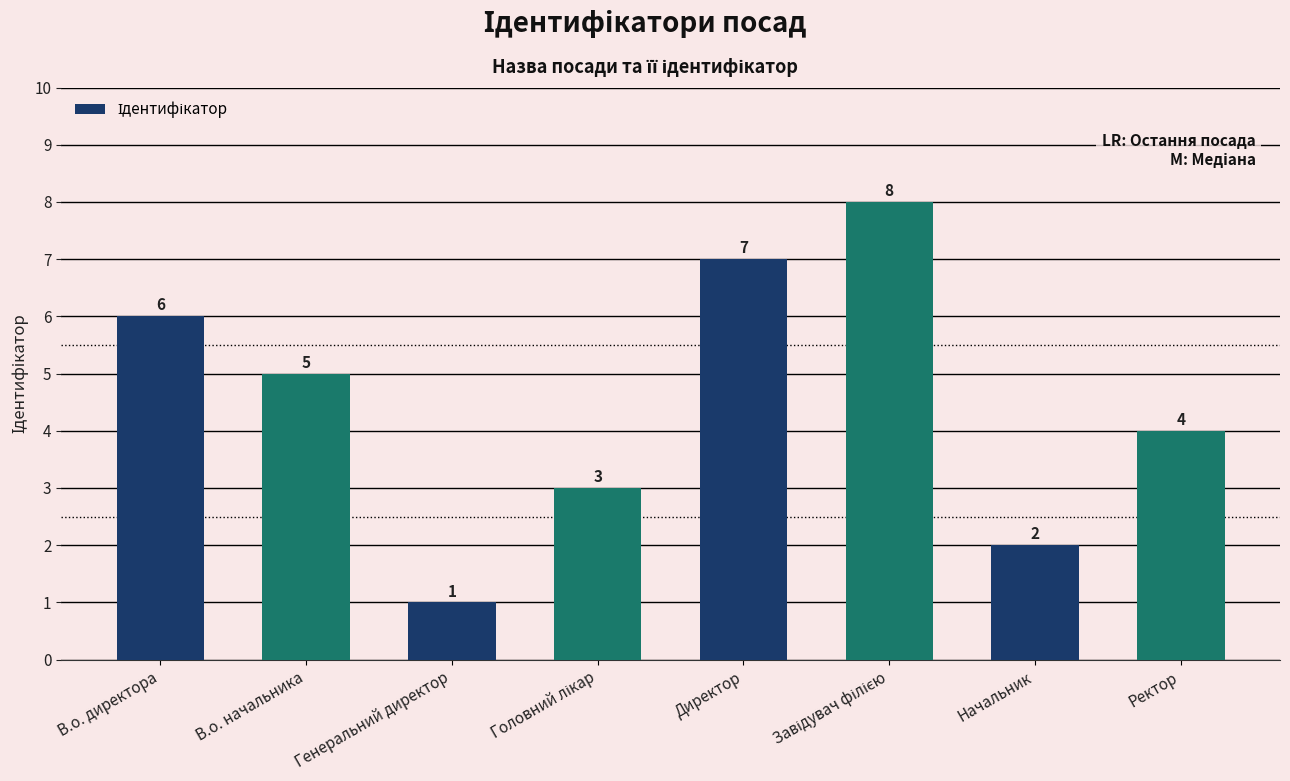

Where does the data first go above 5?

В.о. директора